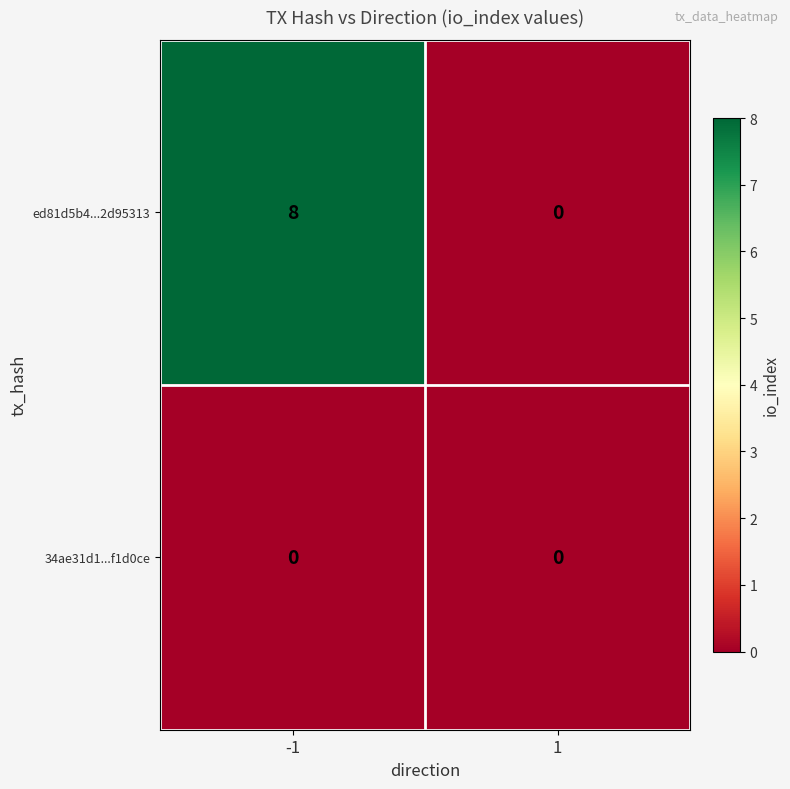

Reading left to right, list all the values displayed in this chart.

ed81d5b4...2d95313: -1=8	1=0
34ae31d1...f1d0ce: -1=0	1=0